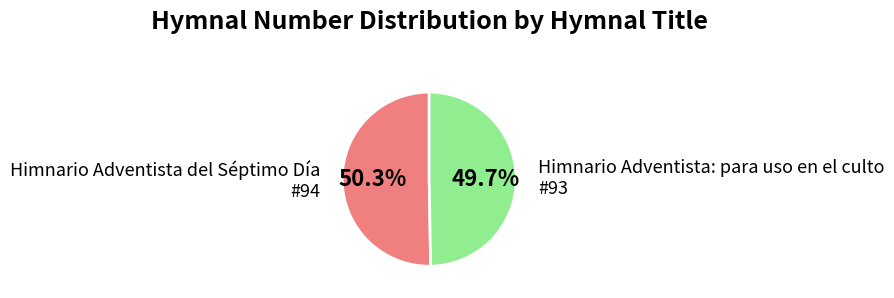

Rank the categories by value from highest to lowest.

Himnario Adventista del Séptimo Día, Himnario Adventista: para uso en el culto